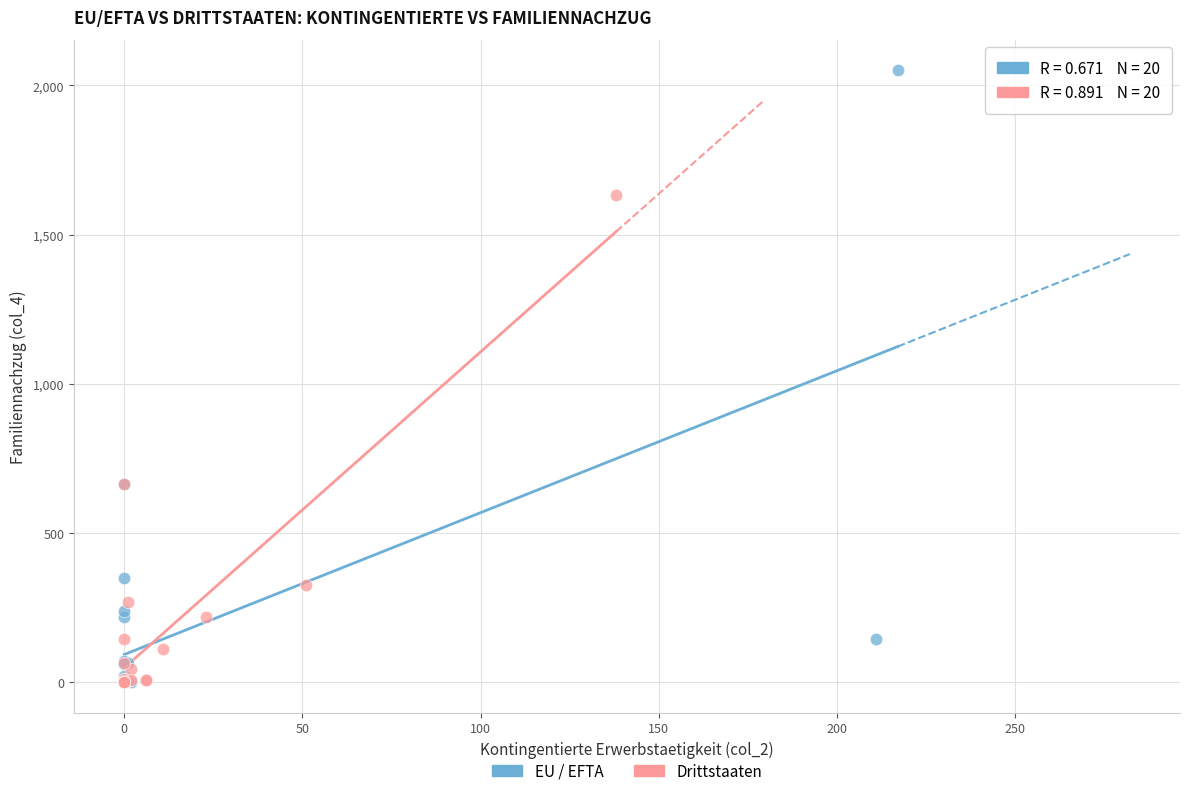

Which series contains the highest Y value?

EU / EFTA